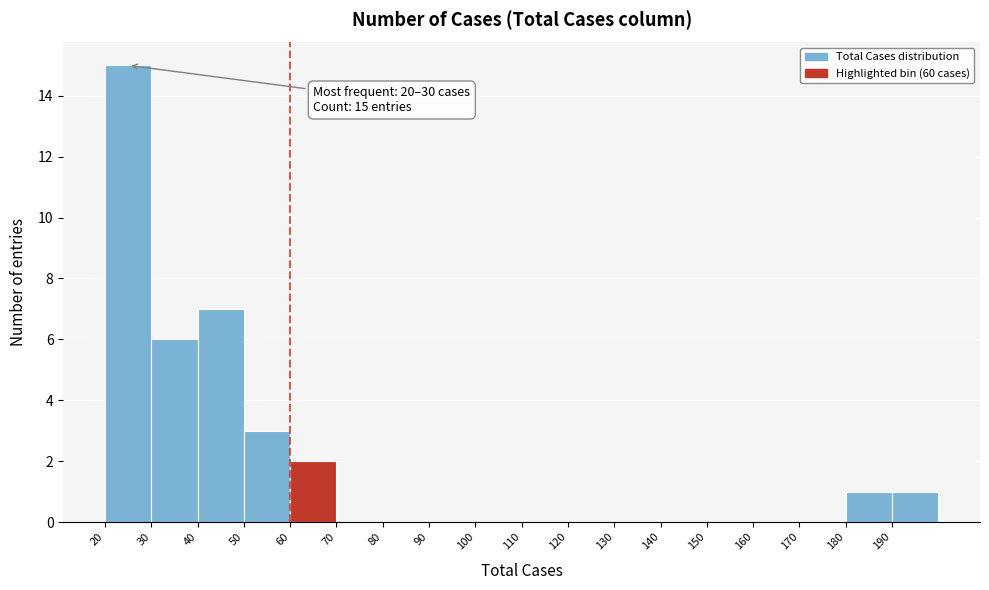

Over which range of the x-axis is the bar tallest?

20 to 30